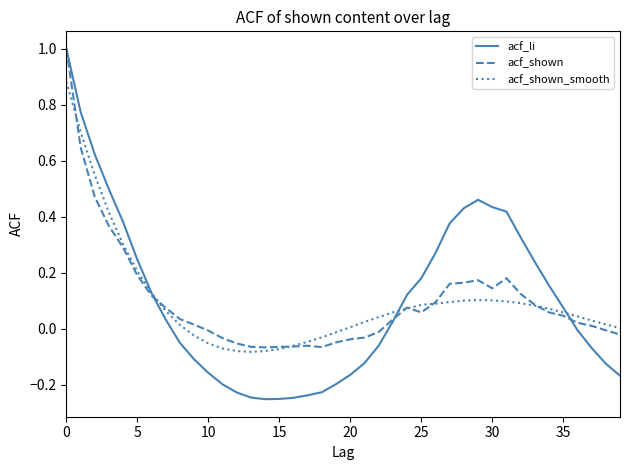

Which series has the largest range (max minus min)?

acf_li